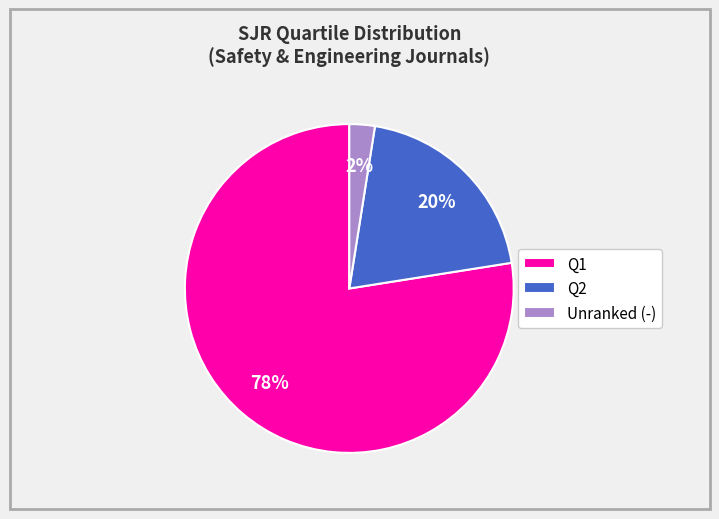

Does any single category account for the majority?

Yes